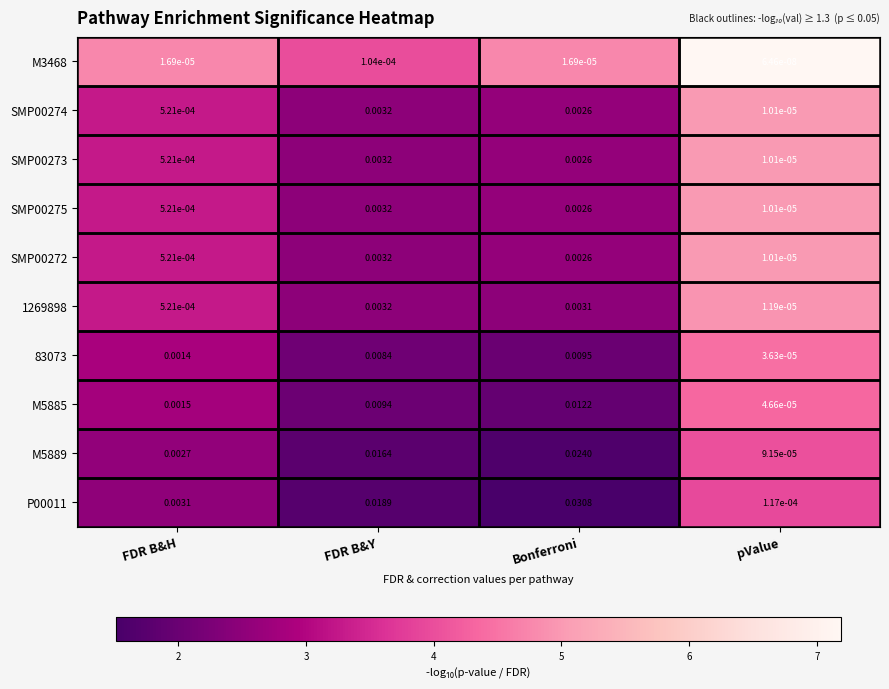

Is the value of SMP00275 at pValue greater than the value of M5889 at Bonferroni?

No